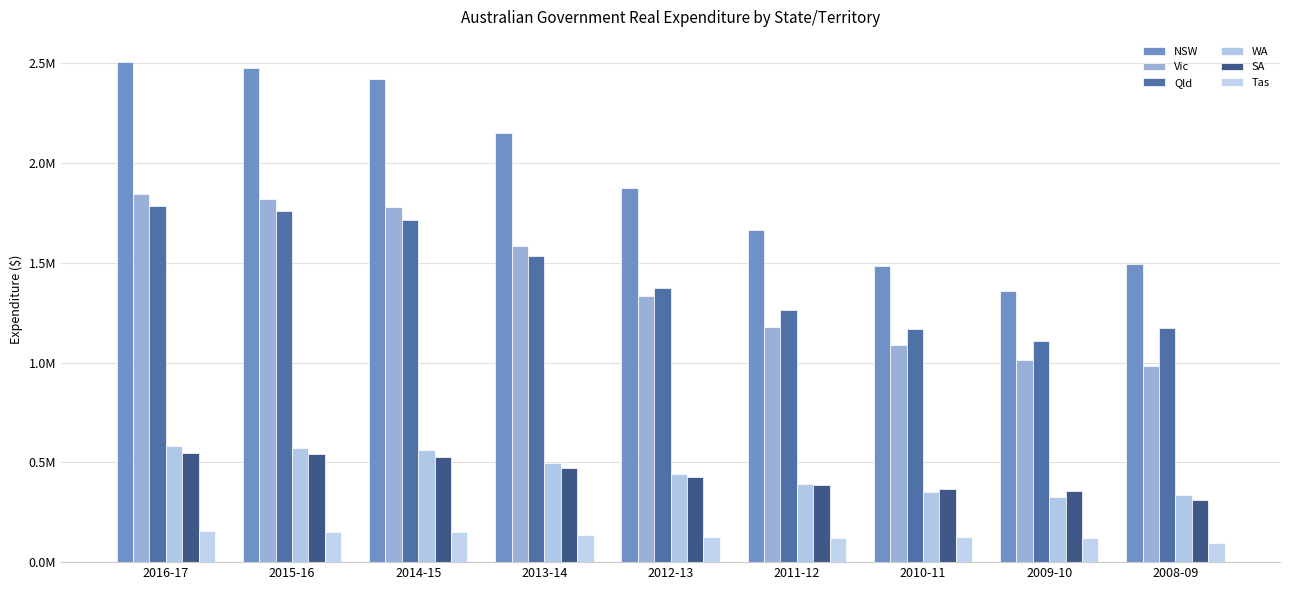

What is the sum of all Qld values?

12870383.4